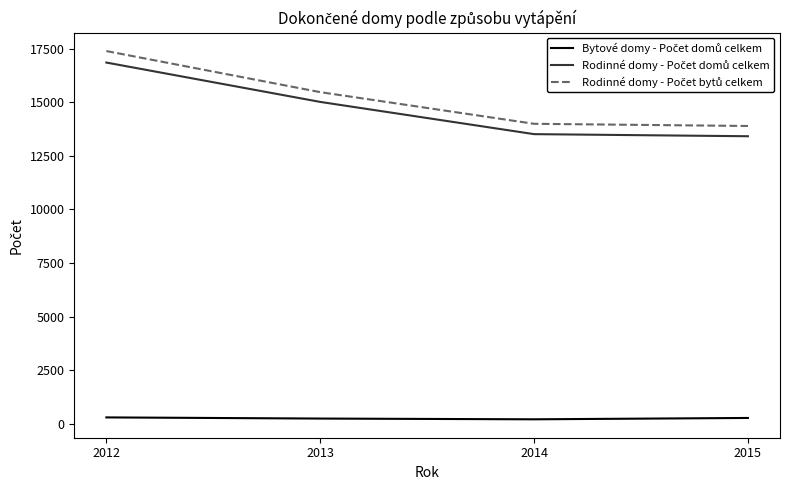

Is this an area chart (filled region under the line)?

No